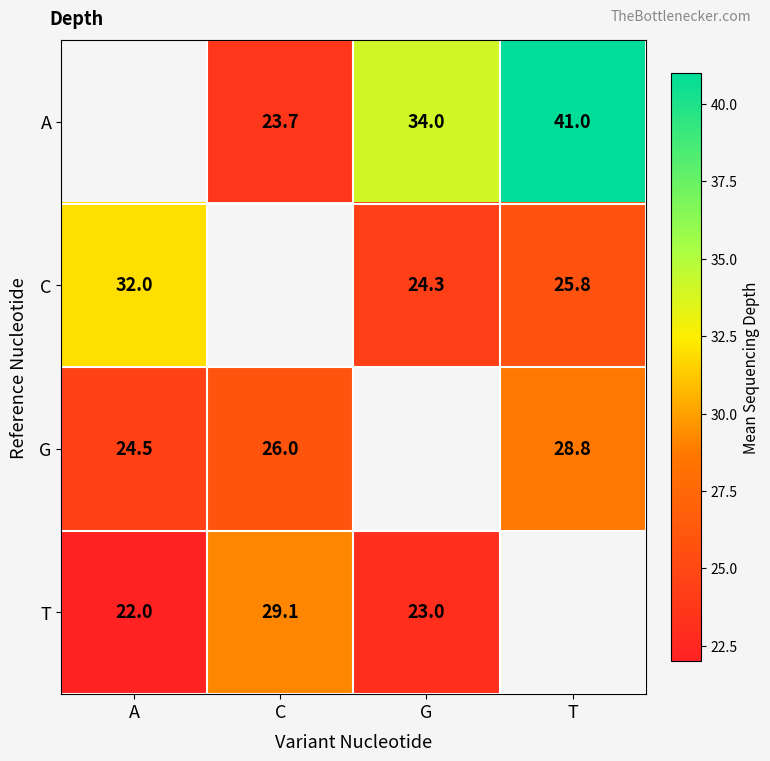

What is the maximum value for G?

28.8